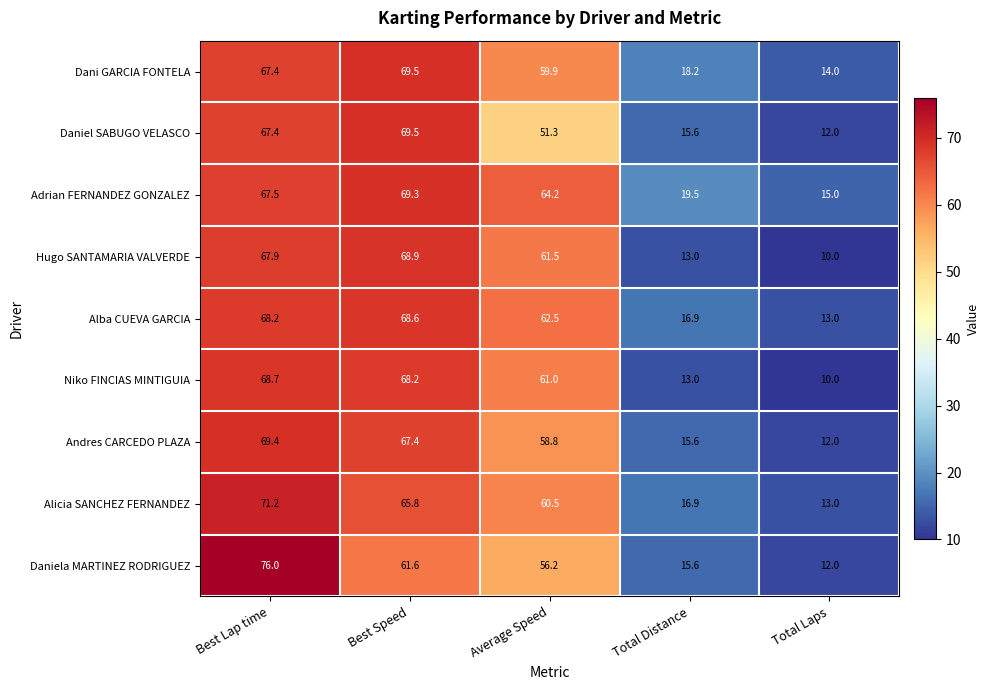

At which category does the chart reach its minimum across all series?

Total Laps